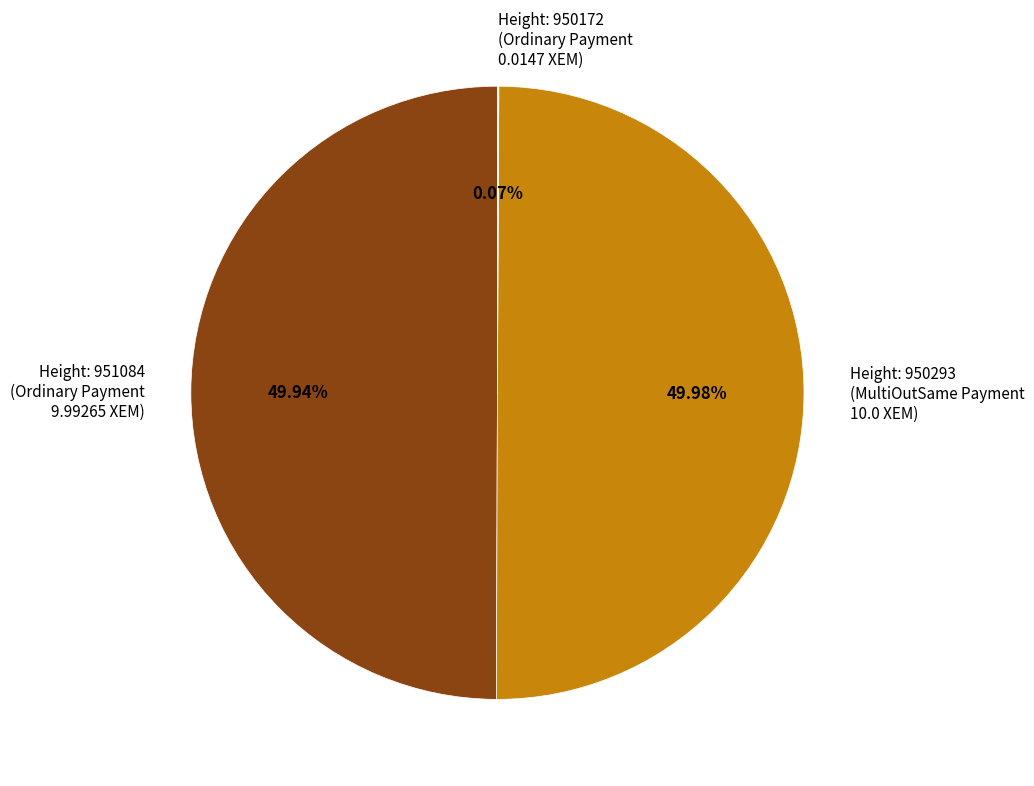

Combined, do Height: 951084 (Ordinary Payment 9.99265 XEM) and Height: 950293 (MultiOutSame Payment 10.0 XEM) account for over 50%?

Yes